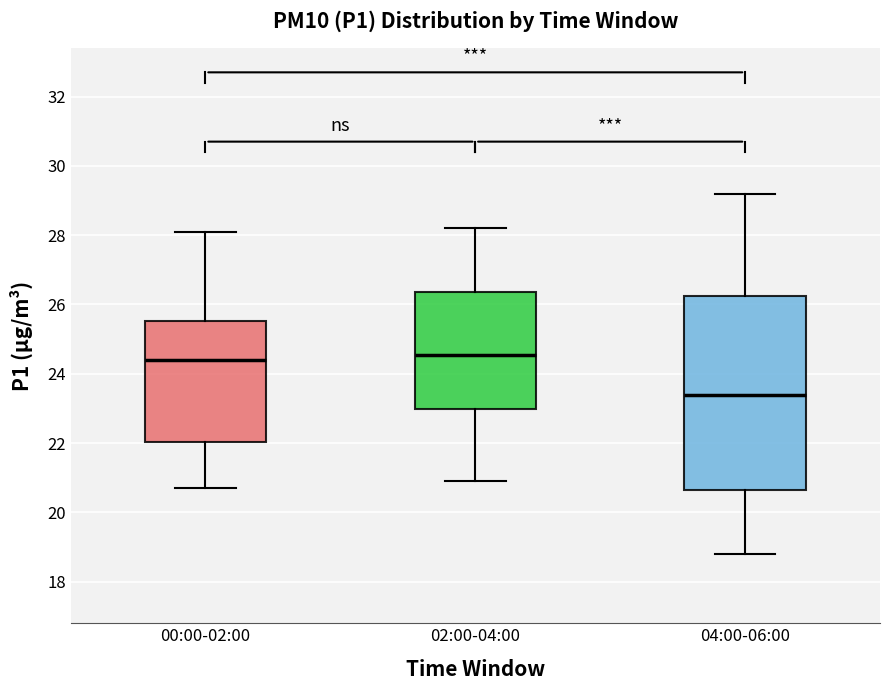

Where does the upper whisker of the box for 02:00-04:00 end on the y-axis? The values are not printed on the chart, so give them approximately, as read against the axis.

28.2